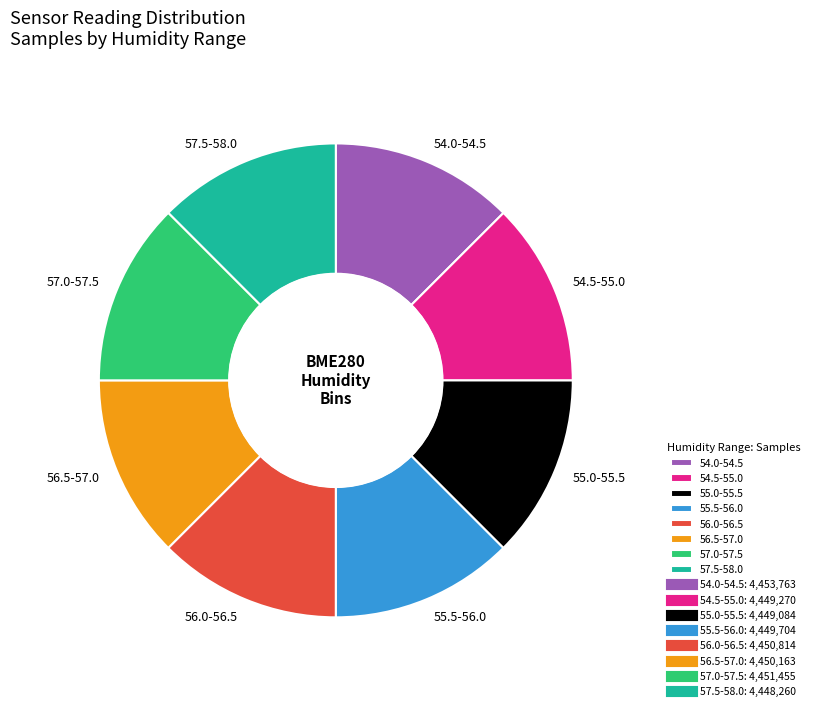

Do 57.0-57.5 and 54.0-54.5 together represent more than half of the pie?

No